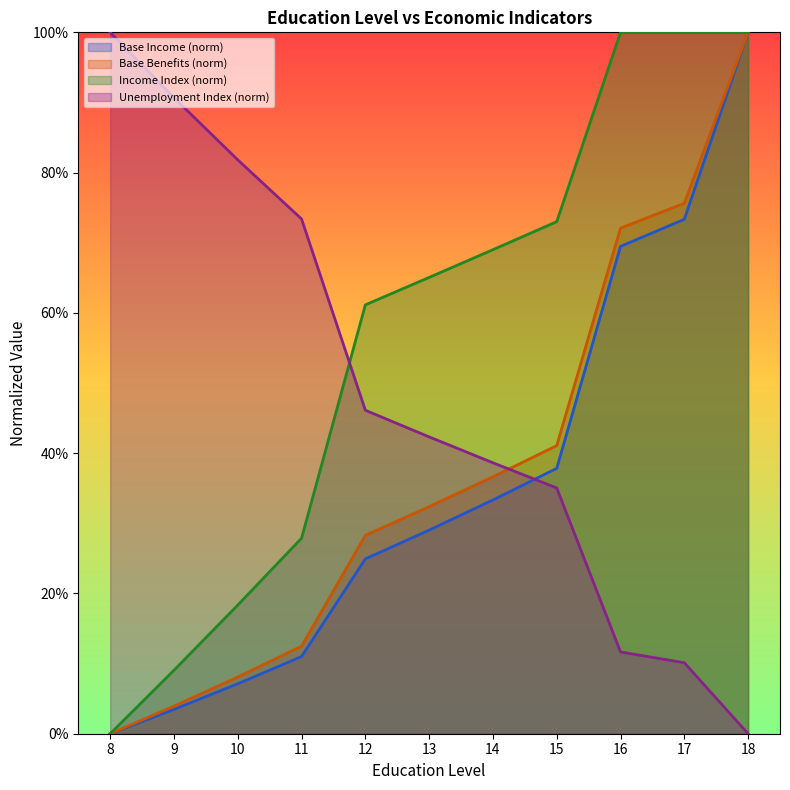

Which series ends up on top after the final intersection of Unemployment Index and Income Index?

Income Index